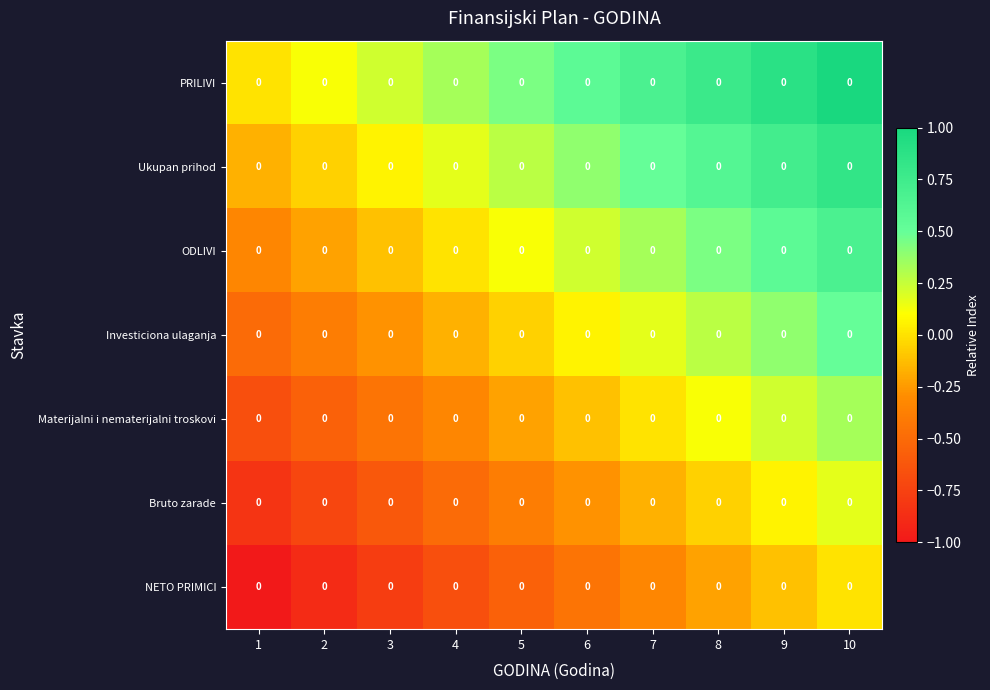

The value of ODLIVI at 10 is 0.9. True or false?

False